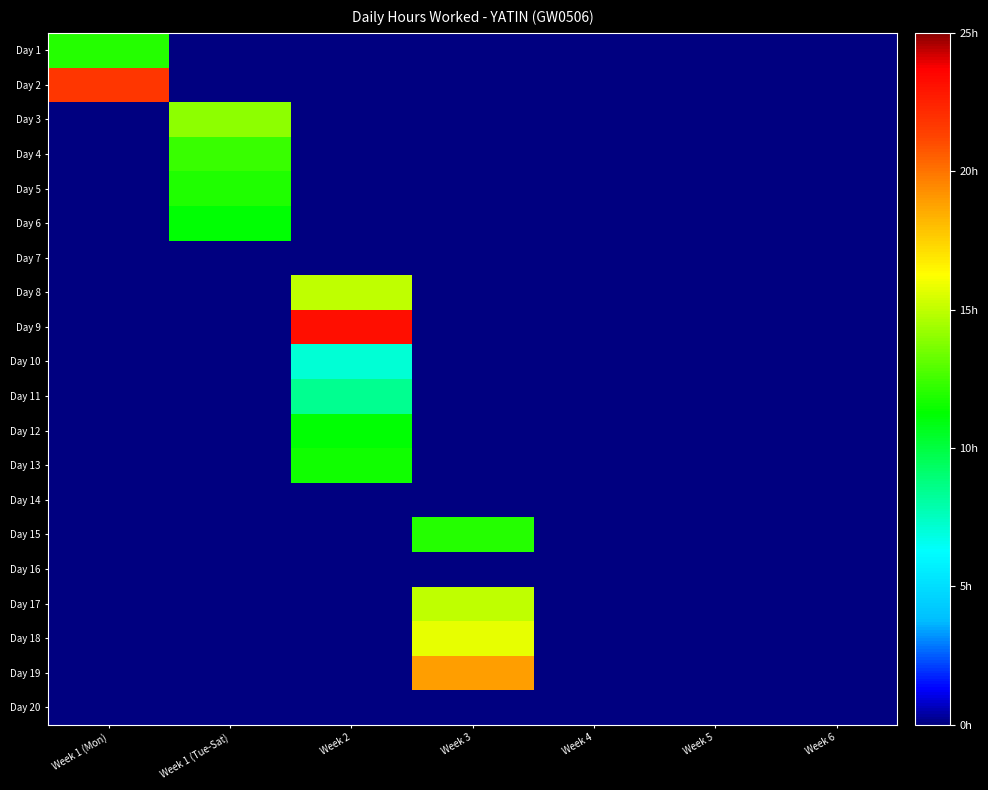

Reading left to right, list all the values displayed in this chart.

Day 1: Week 1 (Mon)=11.9	Week 1 (Tue-Sat)=0.0	Week 2=0.0	Week 3=0.0	Week 4=0.0	Week 5=0.0	Week 6=0.0
Day 2: Week 1 (Mon)=21.8	Week 1 (Tue-Sat)=0.0	Week 2=0.0	Week 3=0.0	Week 4=0.0	Week 5=0.0	Week 6=0.0
Day 3: Week 1 (Mon)=0.0	Week 1 (Tue-Sat)=14.1	Week 2=0.0	Week 3=0.0	Week 4=0.0	Week 5=0.0	Week 6=0.0
Day 4: Week 1 (Mon)=0.0	Week 1 (Tue-Sat)=12.4	Week 2=0.0	Week 3=0.0	Week 4=0.0	Week 5=0.0	Week 6=0.0
Day 5: Week 1 (Mon)=0.0	Week 1 (Tue-Sat)=11.8	Week 2=0.0	Week 3=0.0	Week 4=0.0	Week 5=0.0	Week 6=0.0
Day 6: Week 1 (Mon)=0.0	Week 1 (Tue-Sat)=11.1	Week 2=0.0	Week 3=0.0	Week 4=0.0	Week 5=0.0	Week 6=0.0
Day 7: Week 1 (Mon)=0.0	Week 1 (Tue-Sat)=0.0	Week 2=0.0	Week 3=0.0	Week 4=0.0	Week 5=0.0	Week 6=0.0
Day 8: Week 1 (Mon)=0.0	Week 1 (Tue-Sat)=0.0	Week 2=15.0	Week 3=0.0	Week 4=0.0	Week 5=0.0	Week 6=0.0
Day 9: Week 1 (Mon)=0.0	Week 1 (Tue-Sat)=0.0	Week 2=23.2	Week 3=0.0	Week 4=0.0	Week 5=0.0	Week 6=0.0
Day 10: Week 1 (Mon)=0.0	Week 1 (Tue-Sat)=0.0	Week 2=7.0	Week 3=0.0	Week 4=0.0	Week 5=0.0	Week 6=0.0
Day 11: Week 1 (Mon)=0.0	Week 1 (Tue-Sat)=0.0	Week 2=8.4	Week 3=0.0	Week 4=0.0	Week 5=0.0	Week 6=0.0
Day 12: Week 1 (Mon)=0.0	Week 1 (Tue-Sat)=0.0	Week 2=11.2	Week 3=0.0	Week 4=0.0	Week 5=0.0	Week 6=0.0
Day 13: Week 1 (Mon)=0.0	Week 1 (Tue-Sat)=0.0	Week 2=11.6	Week 3=0.0	Week 4=0.0	Week 5=0.0	Week 6=0.0
Day 14: Week 1 (Mon)=0.0	Week 1 (Tue-Sat)=0.0	Week 2=0.0	Week 3=0.0	Week 4=0.0	Week 5=0.0	Week 6=0.0
Day 15: Week 1 (Mon)=0.0	Week 1 (Tue-Sat)=0.0	Week 2=0.0	Week 3=12.0	Week 4=0.0	Week 5=0.0	Week 6=0.0
Day 16: Week 1 (Mon)=0.0	Week 1 (Tue-Sat)=0.0	Week 2=0.0	Week 3=0.0	Week 4=0.0	Week 5=0.0	Week 6=0.0
Day 17: Week 1 (Mon)=0.0	Week 1 (Tue-Sat)=0.0	Week 2=0.0	Week 3=14.9	Week 4=0.0	Week 5=0.0	Week 6=0.0
Day 18: Week 1 (Mon)=0.0	Week 1 (Tue-Sat)=0.0	Week 2=0.0	Week 3=15.8	Week 4=0.0	Week 5=0.0	Week 6=0.0
Day 19: Week 1 (Mon)=0.0	Week 1 (Tue-Sat)=0.0	Week 2=0.0	Week 3=18.9	Week 4=0.0	Week 5=0.0	Week 6=0.0
Day 20: Week 1 (Mon)=0.0	Week 1 (Tue-Sat)=0.0	Week 2=0.0	Week 3=0.0	Week 4=0.0	Week 5=0.0	Week 6=0.0